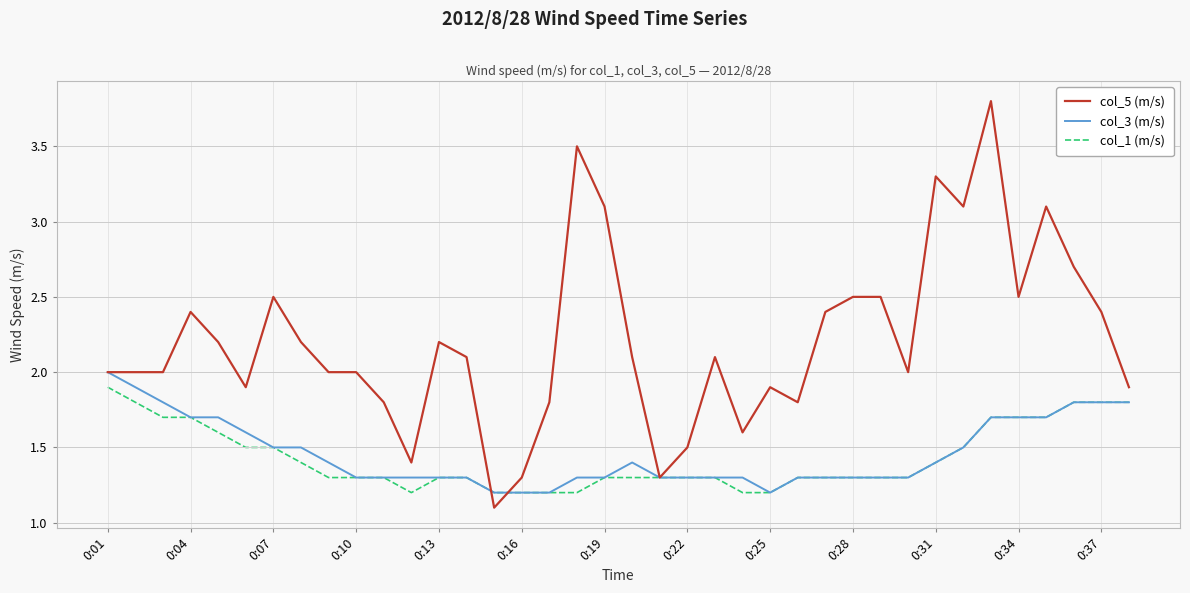

What is the highest value of the col_5 (m/s) series?

3.8